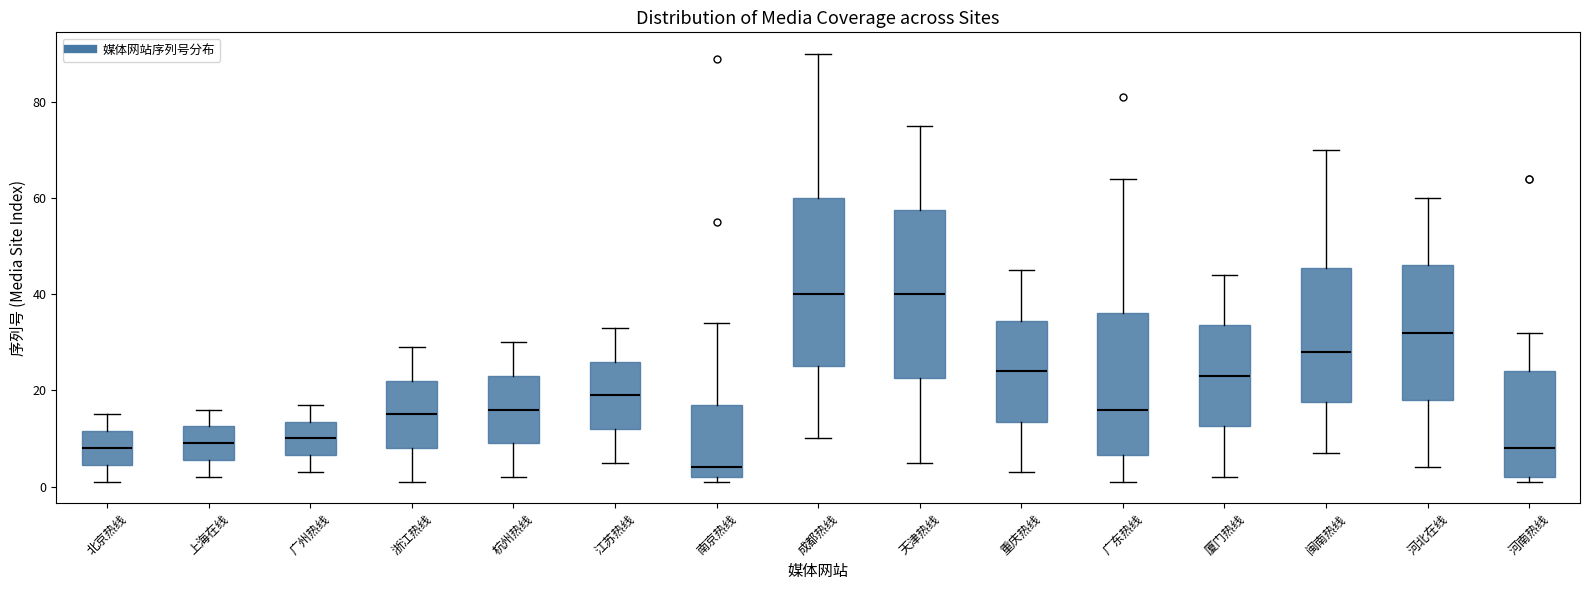

Reading left to right, transcribe this box plot: for each box, give where its median line is, the range the box spans, and where its two whiskers end, as read against the y-axis. The values are not printed on the chart, so give them approximately, as read against the axis.

北京热线: median 8, box 4 to 12, whiskers 2 to 16
上海在线: median 10, box 6 to 12, whiskers 2 to 16
广州热线: median 10, box 6 to 14, whiskers 4 to 18
浙江热线: median 16, box 8 to 22, whiskers 2 to 30
杭州热线: median 16, box 10 to 24, whiskers 2 to 30
江苏热线: median 20, box 12 to 26, whiskers 6 to 34
南京热线: median 4, box 2 to 18, whiskers 2 (just below the box's lower edge) to 34
成都热线: median 40, box 26 to 60, whiskers 10 to 90
天津热线: median 40, box 22 to 58, whiskers 6 to 76
重庆热线: median 24, box 14 to 34, whiskers 4 to 46
广东热线: median 16, box 6 to 36, whiskers 2 to 64
厦门热线: median 24, box 12 to 34, whiskers 2 to 44
闽南热线: median 28, box 18 to 46, whiskers 8 to 70
河北在线: median 32, box 18 to 46, whiskers 4 to 60
河南热线: median 8, box 2 to 24, whiskers 2 (just below the box's lower edge) to 32